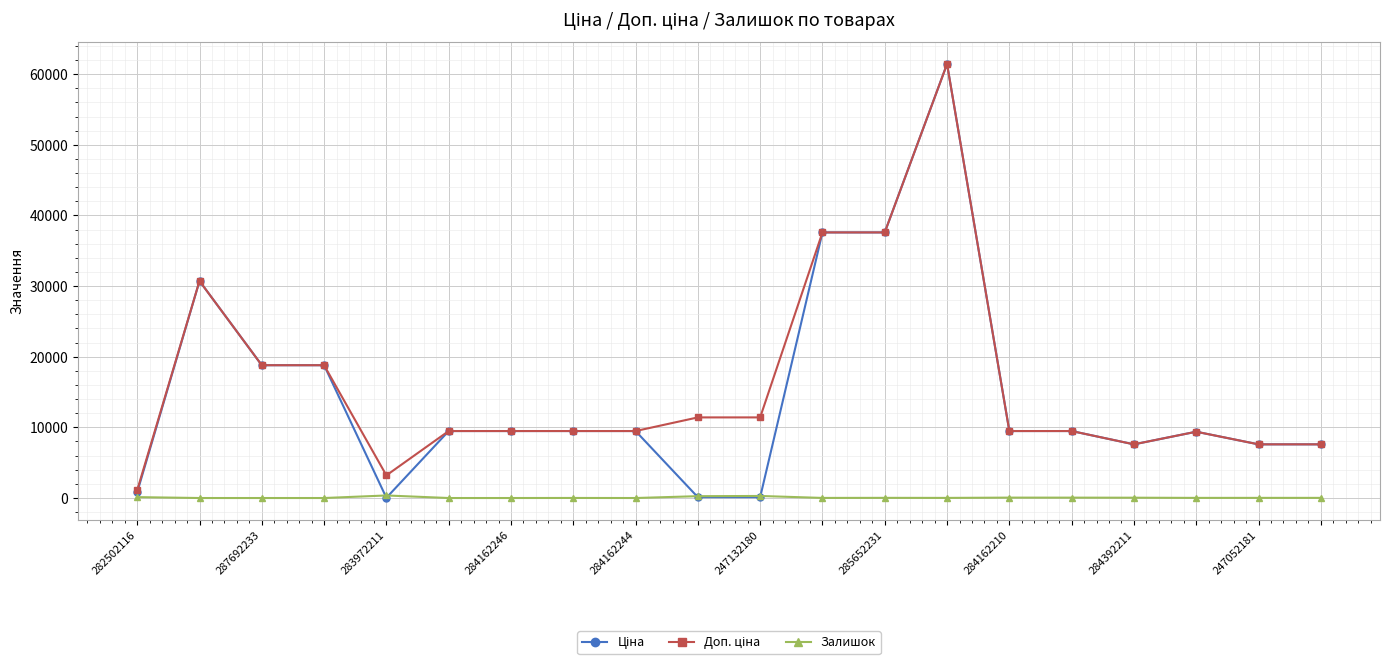

At how many categories does at least one series exceed 19647?

4